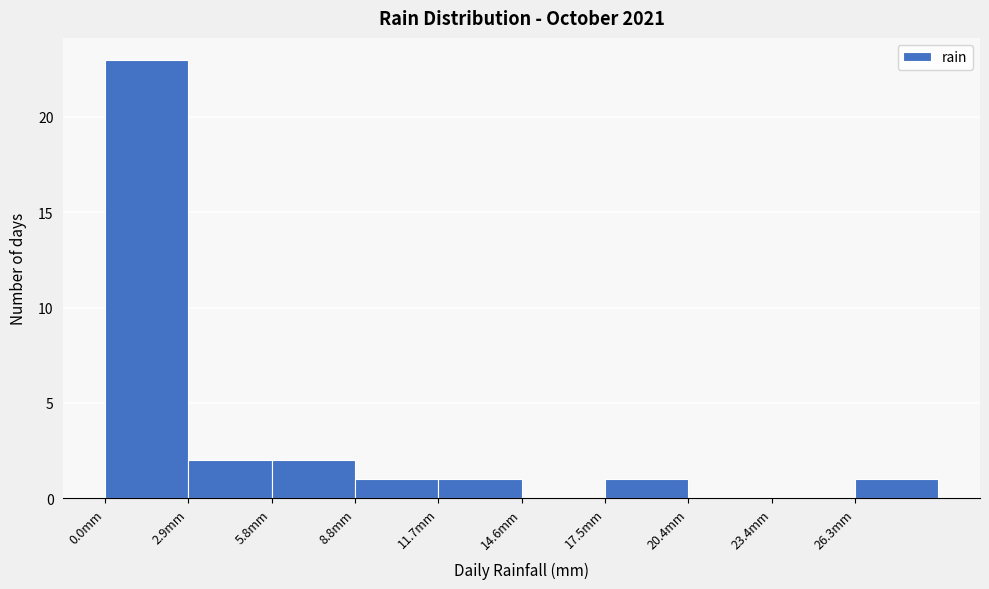

Reading left to right, list every bar in this chart as the range it spans on the x-axis followed by its height. Neither the bar edges nor the heights are printed on the chart, so give them approximately, as read against the axes.

0.0 to 3.0: 23
3.0 to 6.0: 2
6.0 to 9.0: 2
9.0 to 11.5: 1
11.5 to 14.5: 1
14.5 to 17.5: 0
17.5 to 20.5: 1
20.5 to 23.5: 0
23.5 to 26.5: 0
26.5 to 29.0: 1